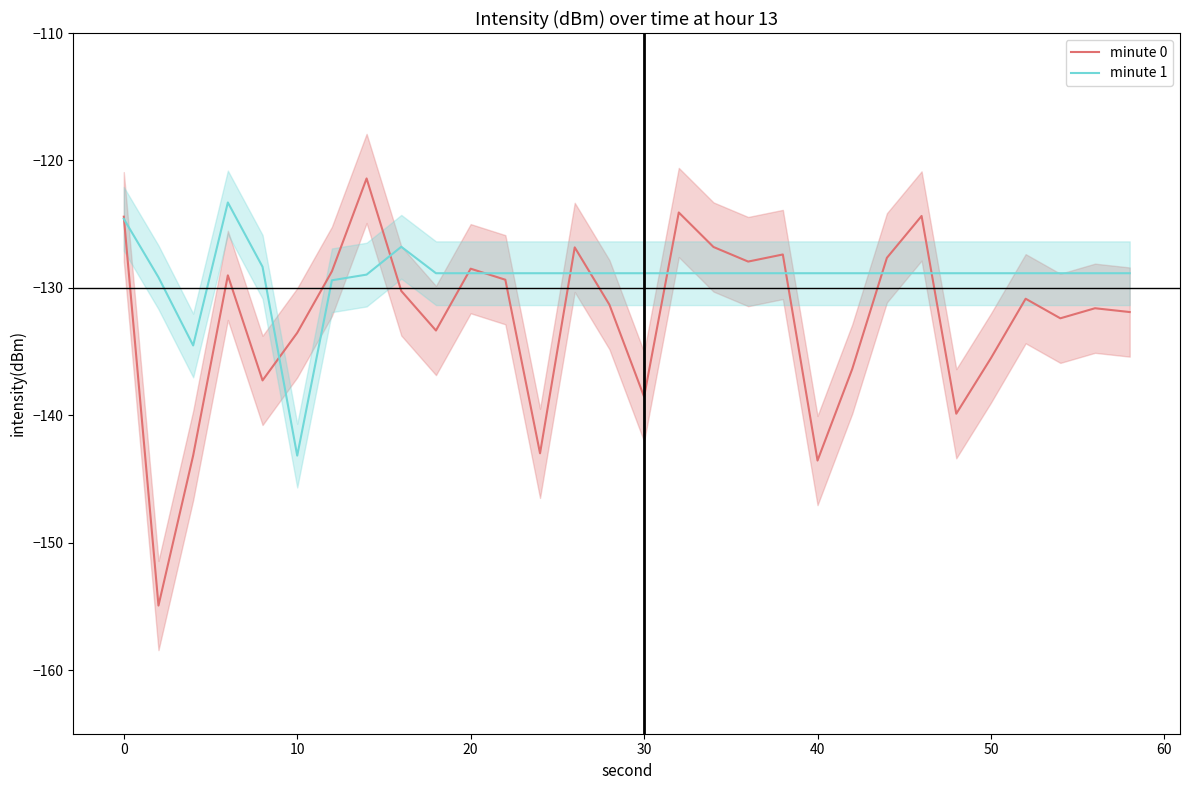

How many lines are shown in the chart?

2